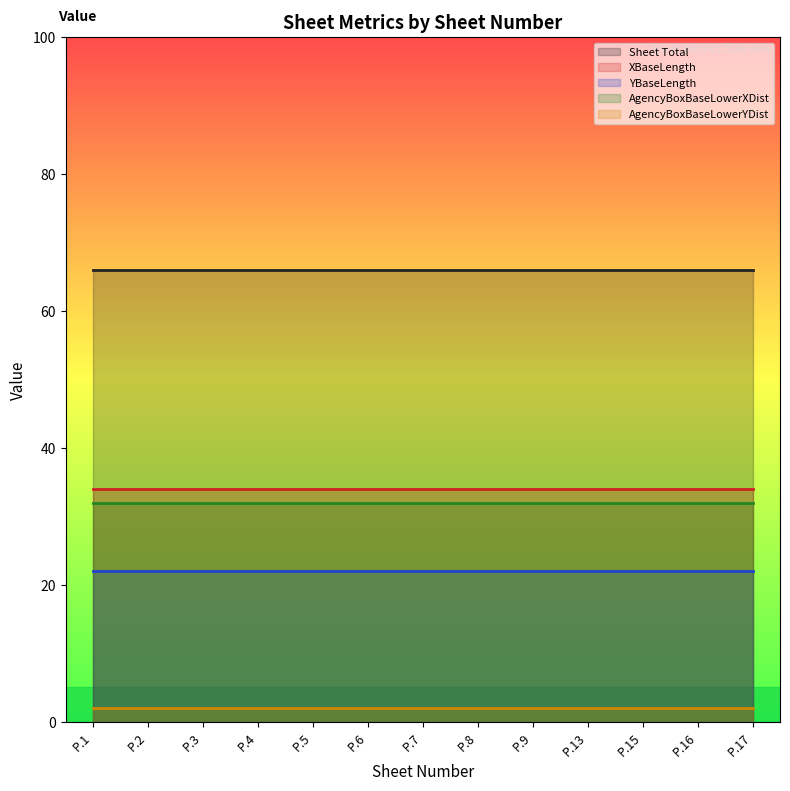

Between P.7 and P.9, which series saw the biggest shift?

Sheet Total